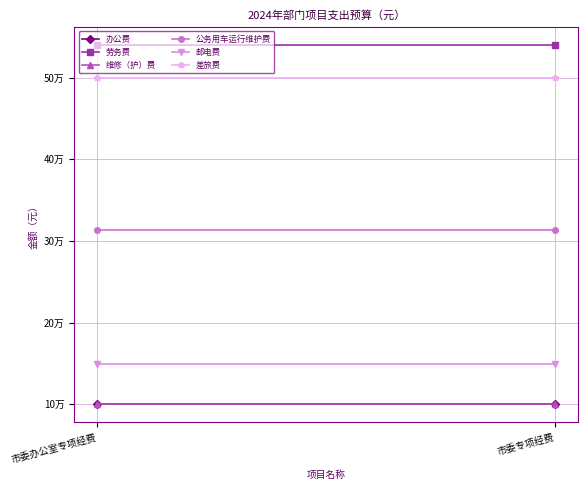

The value of 公务用车运行维护费 at 市委办公室专项经费 is 191607. True or false?

False